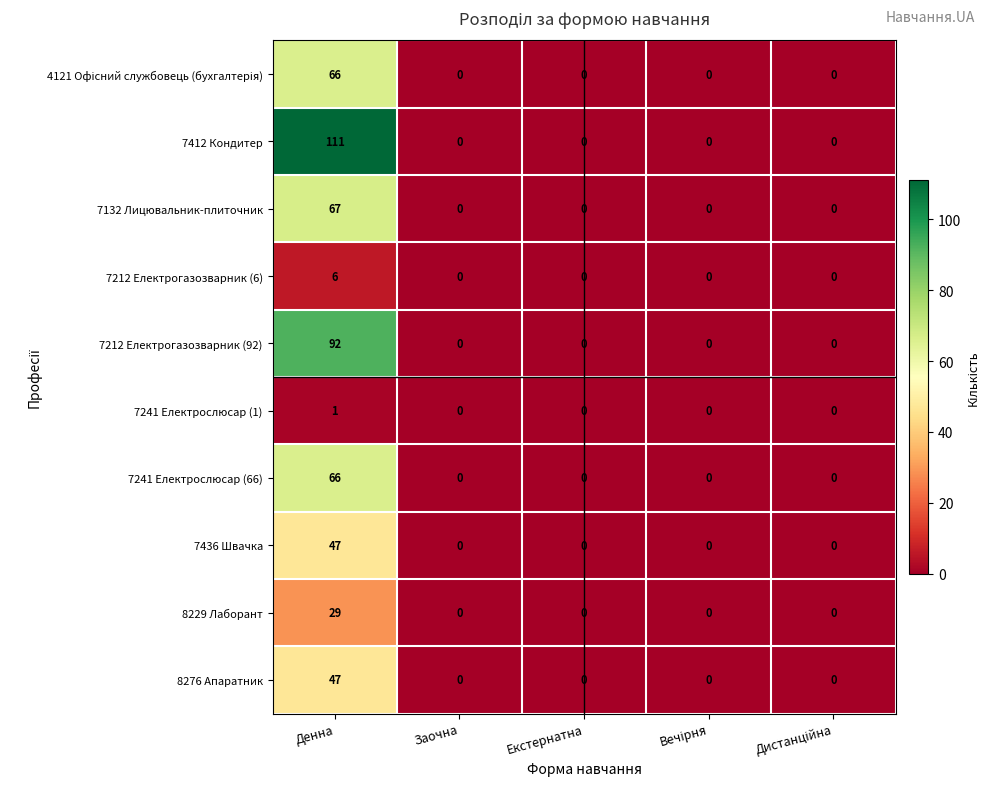

Between Денна and Заочна, which series saw the biggest shift?

7412 Кондитер